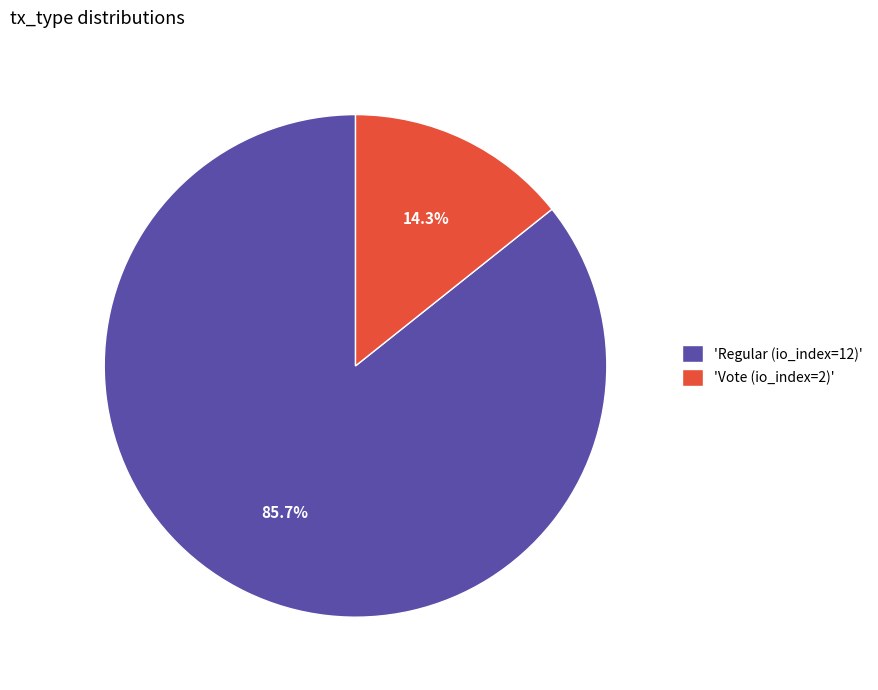

Rank the categories by value from highest to lowest.

'Regular (io_index=12)', 'Vote (io_index=2)'